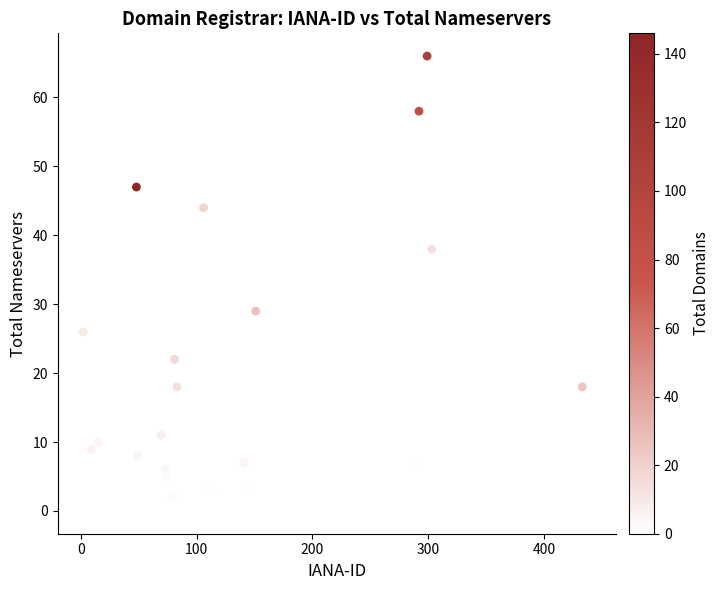

What Y value in the scatter plot is closest to 33?

36